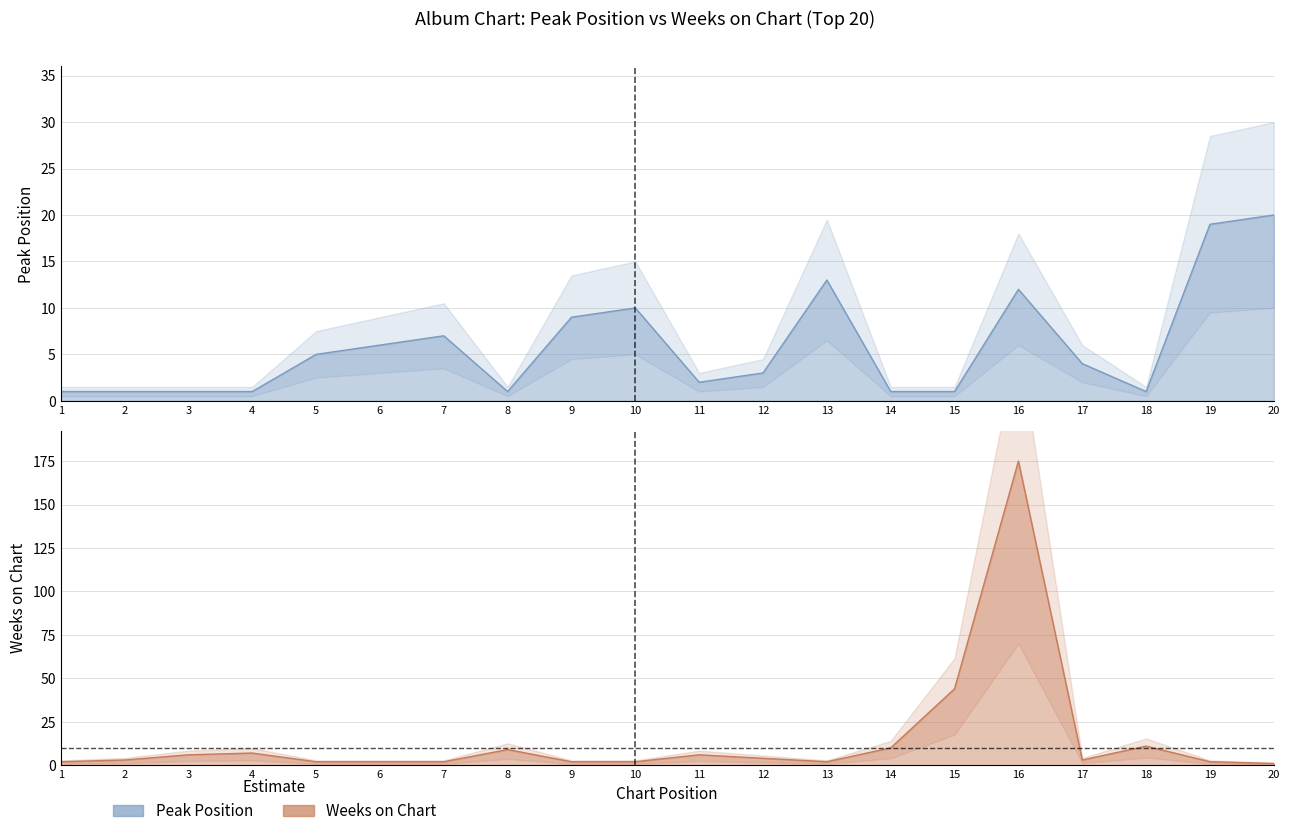

What is the value of the Weeks on Chart point at the 4th from the left?

7